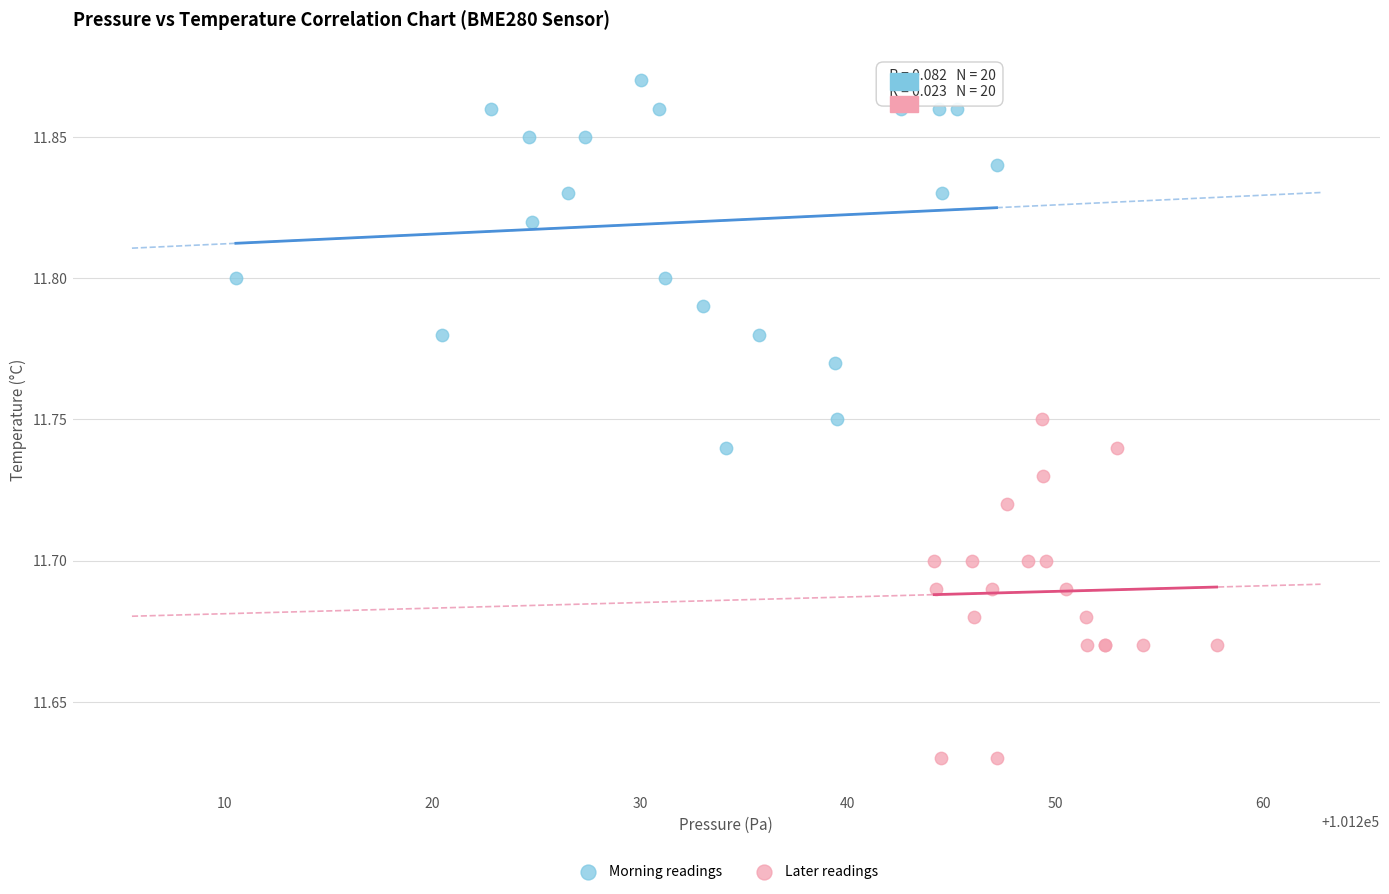

Which series reaches the maximum Y coordinate?

Morning readings